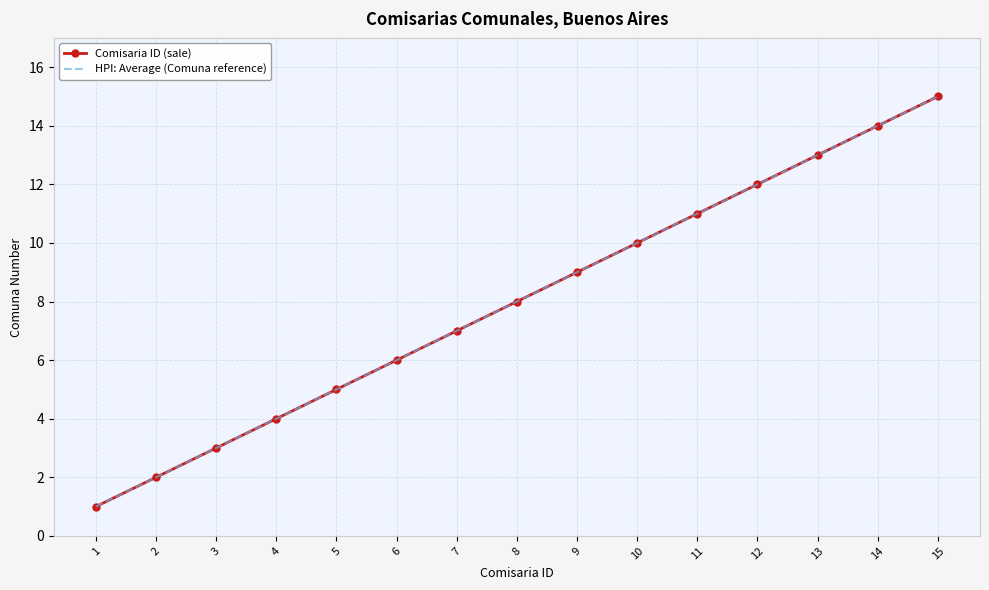

The value of HPI: Average (Comuna reference) at 15 is 15. True or false?

True